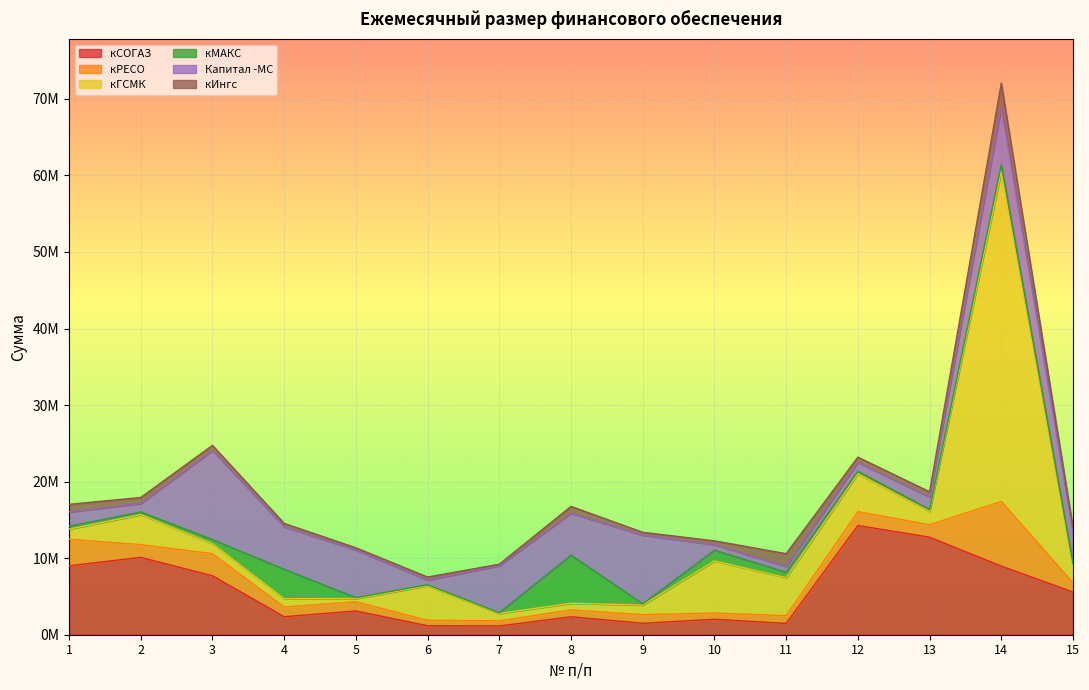

What is the value of the Капитал -МС point at the 9th from the left?

8974904